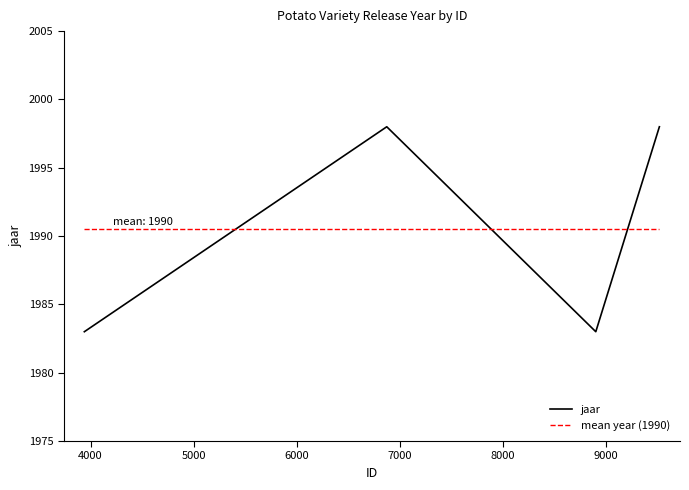

In jaar, how many points are lower than both neighbors (excluding endpoints)?

1